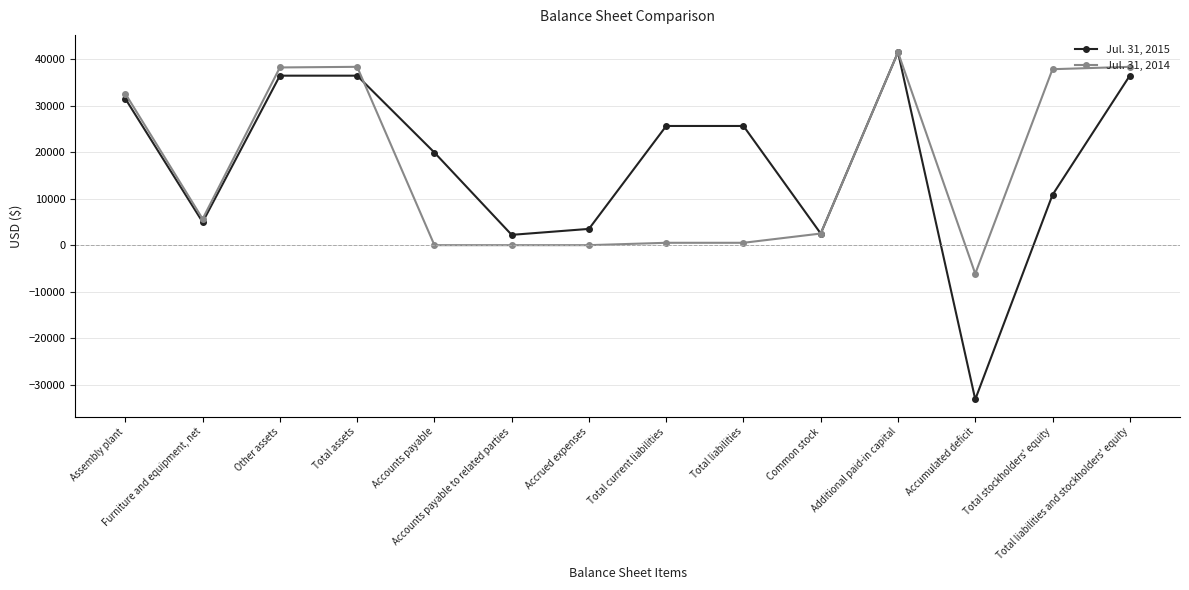

What is the maximum value shown in the chart?

41500